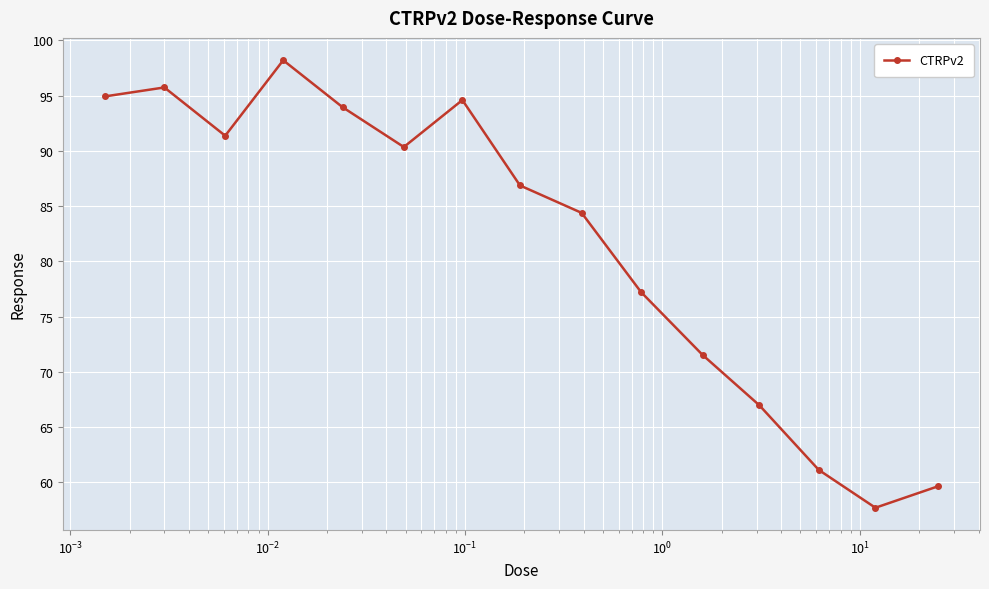

What is the smallest value displayed?

57.7